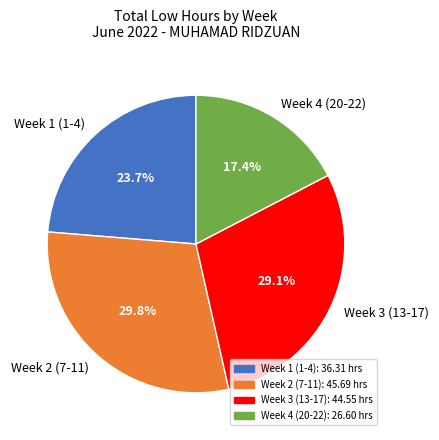

Does any single category account for the majority?

No